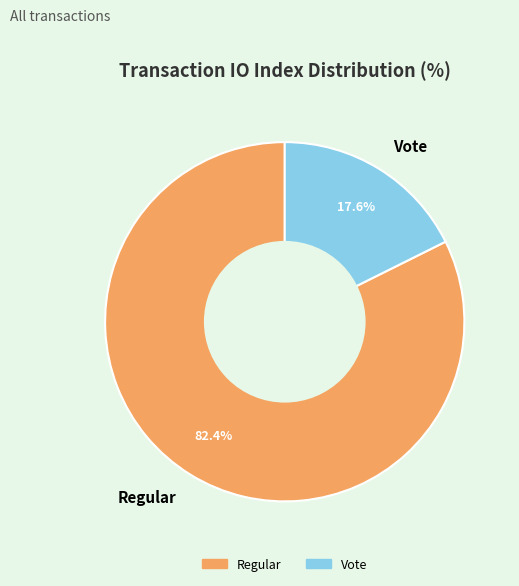

What is the ratio of the value at Regular to the value at Vote?

4.7